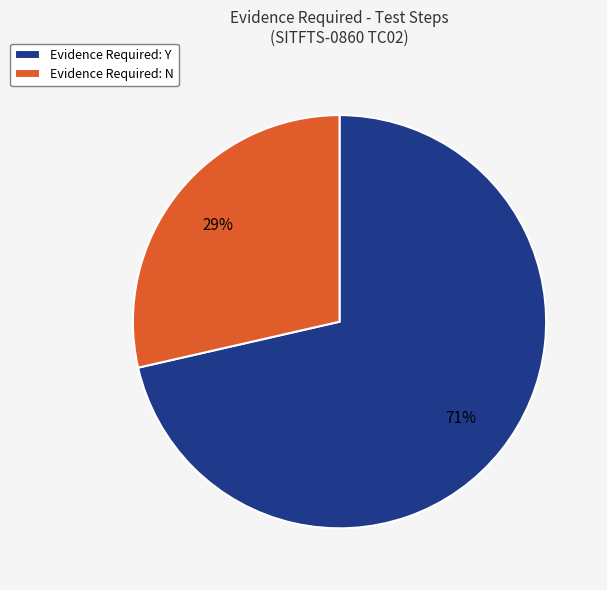

Which category has the biggest portion of the pie?

Evidence Required: Y